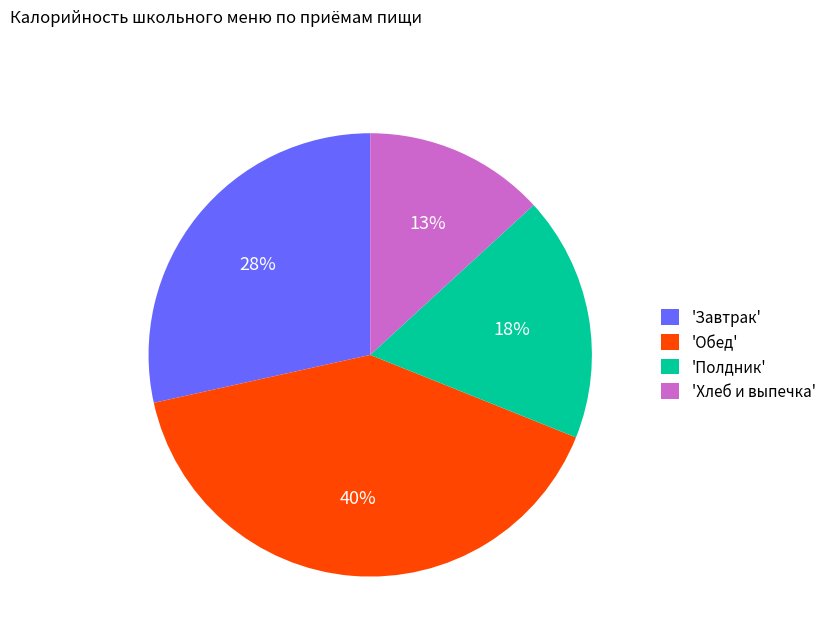

Rank the categories by value from highest to lowest.

'Обед', 'Завтрак', 'Полдник', 'Хлеб и выпечка'